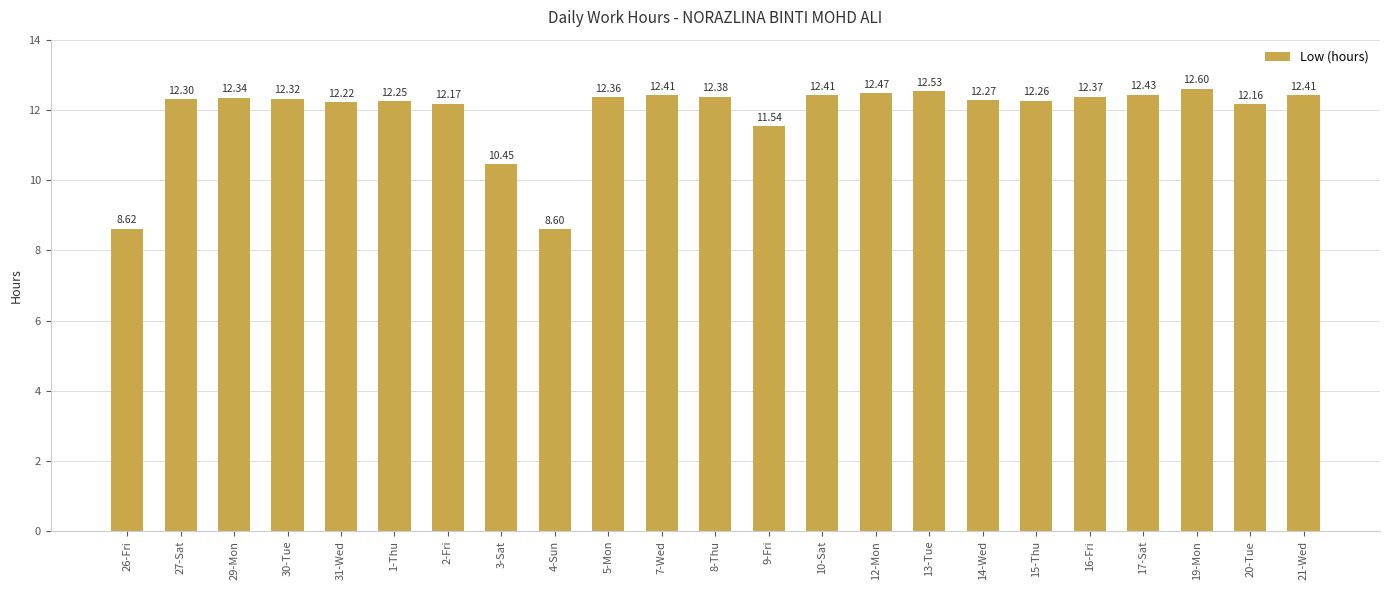

Which has a higher value, 20-Tue or 19-Mon?

19-Mon